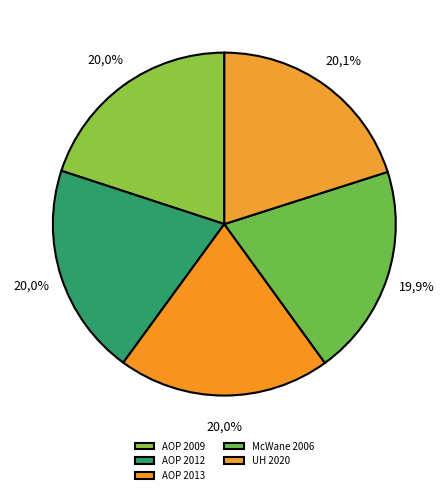

How many slices are in this pie chart?

5